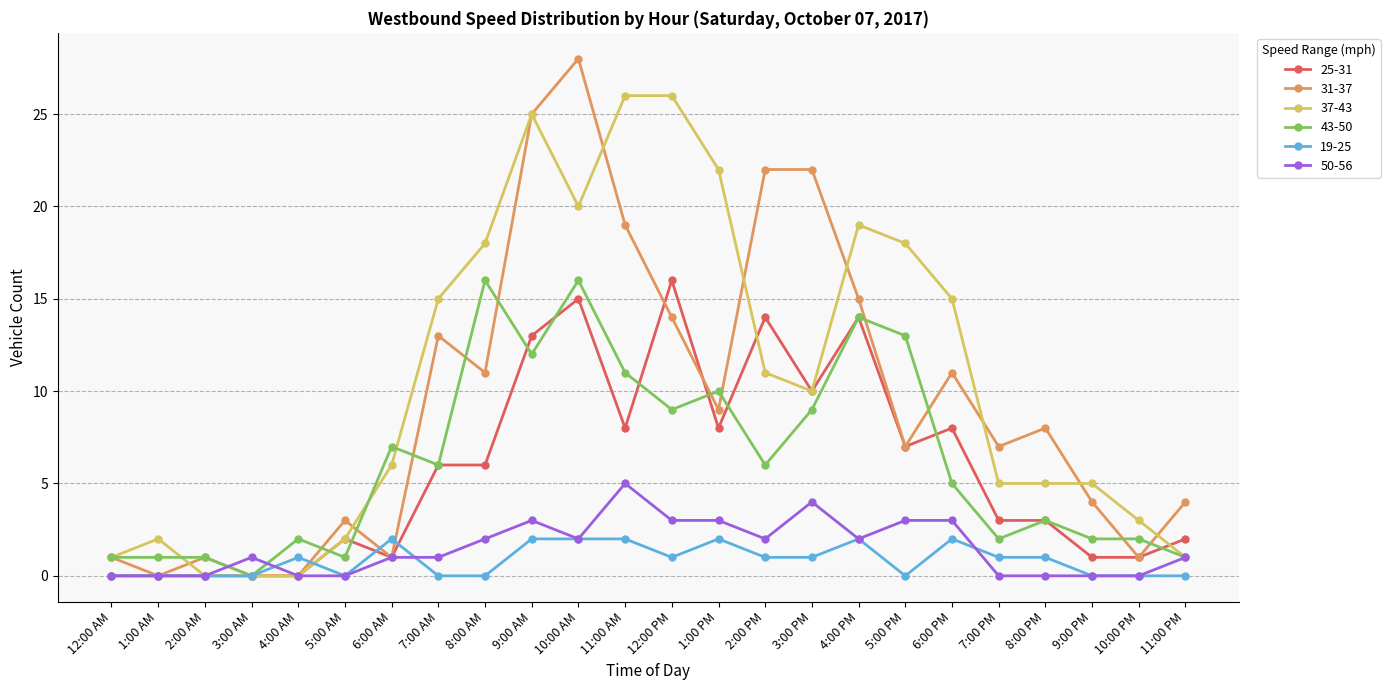

Count the number of data series in this chart.

6